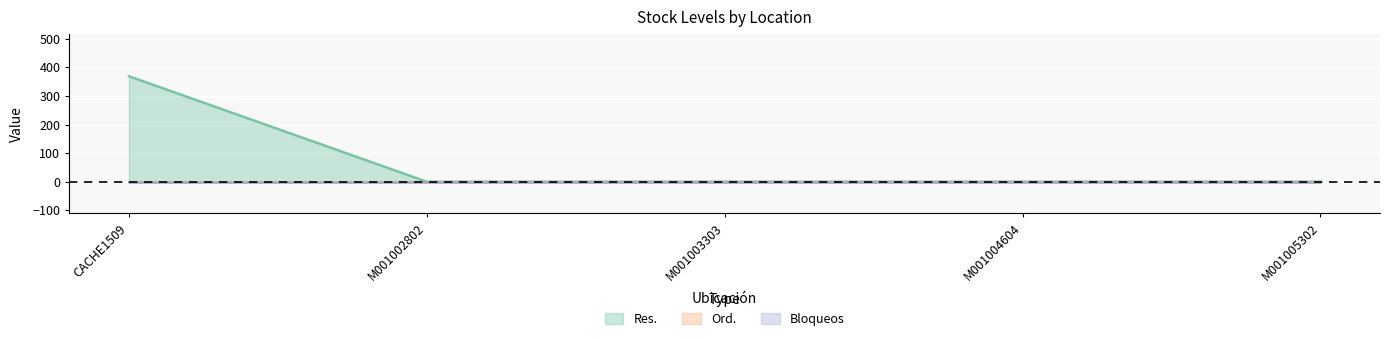

What is the sum of the Res. values at CACHE1509 and M001005302?

369